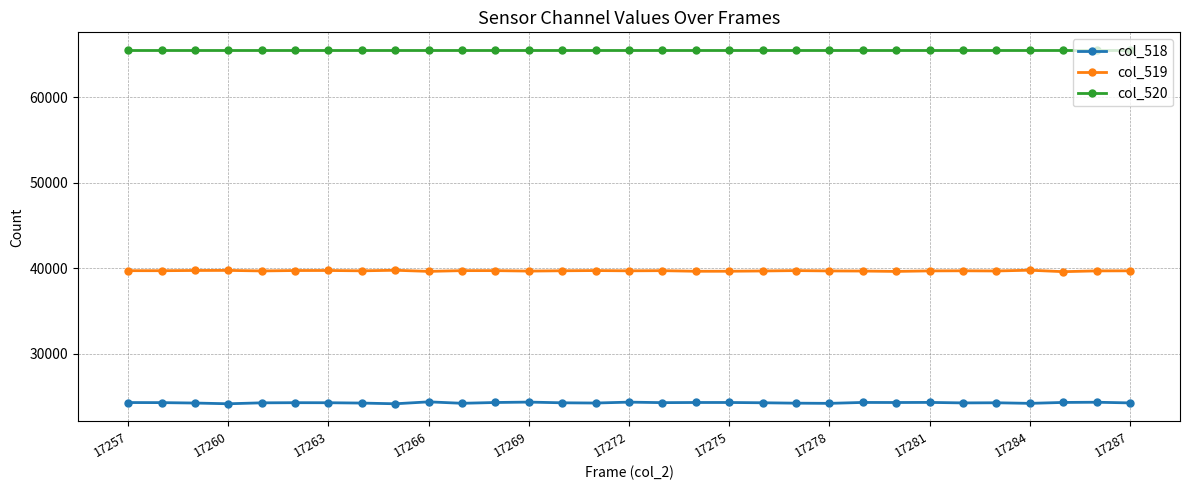

True or false: col_519 and col_520 cross at least once.

False